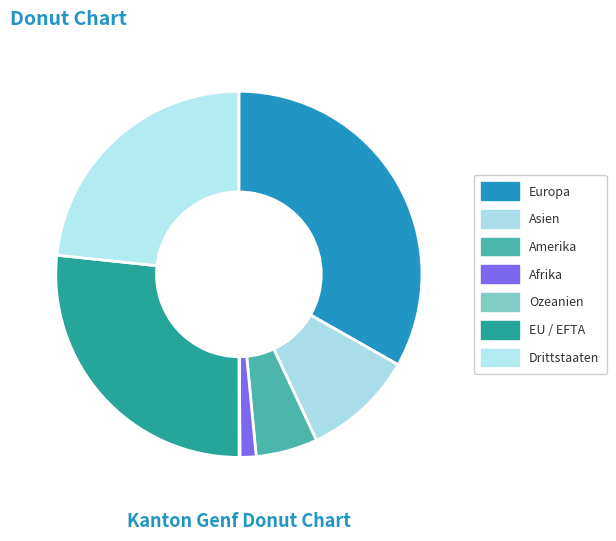

To the nearest percent, what is the average slice percentage?

14%